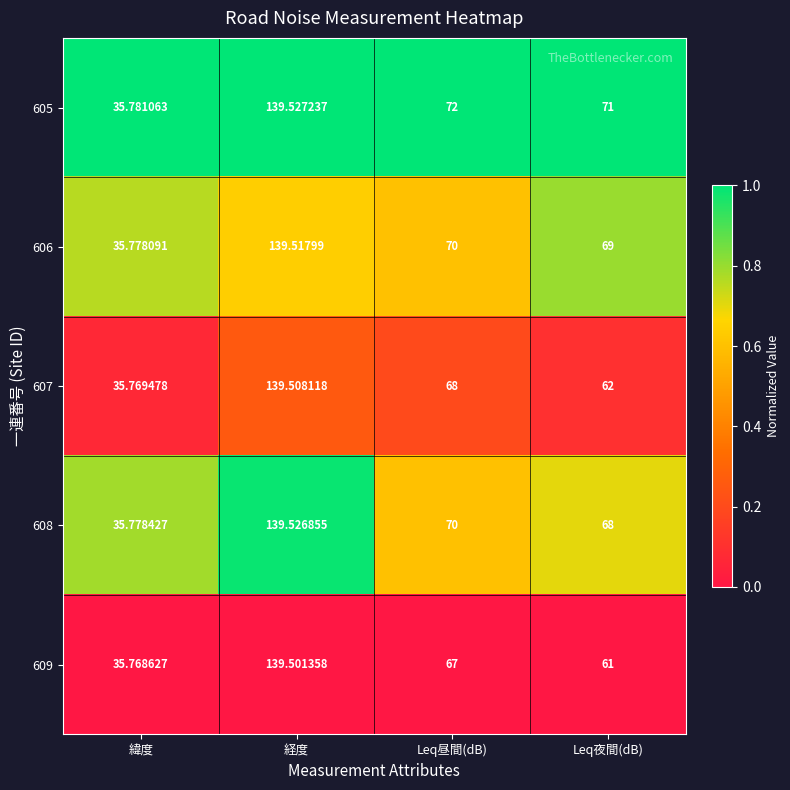

At which category is the sum across all series the highest?

経度